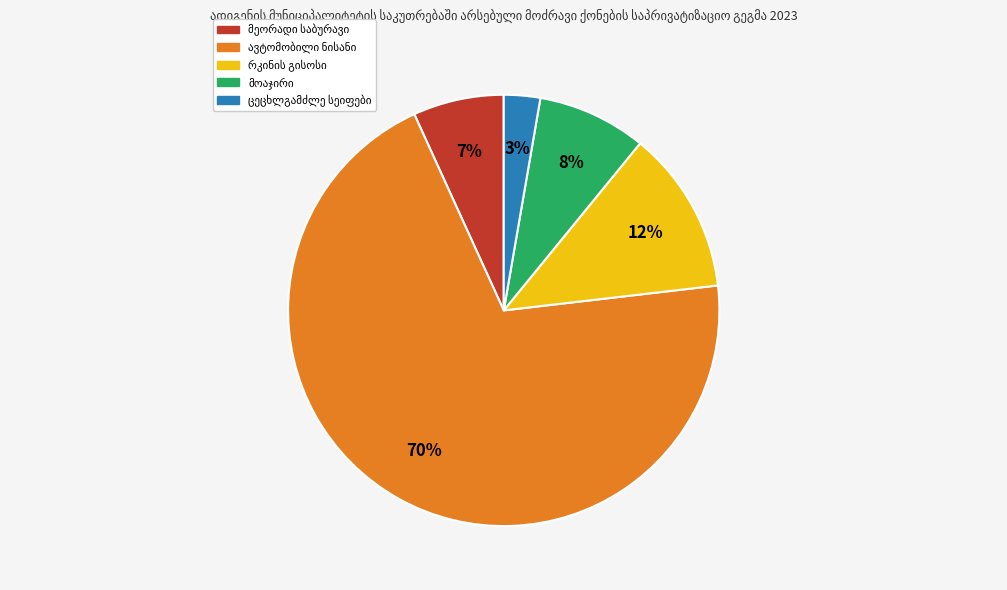

To the nearest percent, what is the average slice percentage?

20%